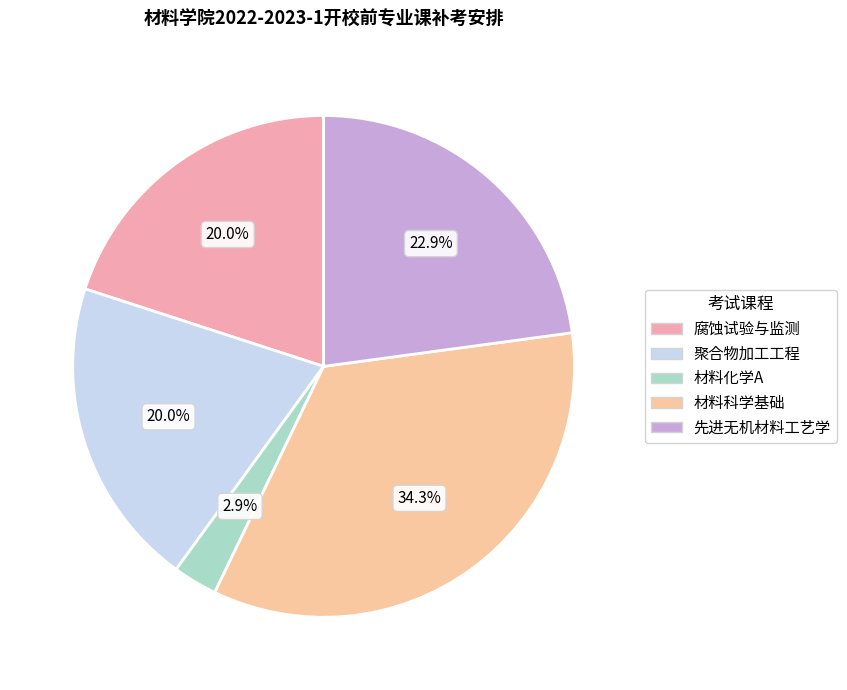

How many slices are in this pie chart?

5